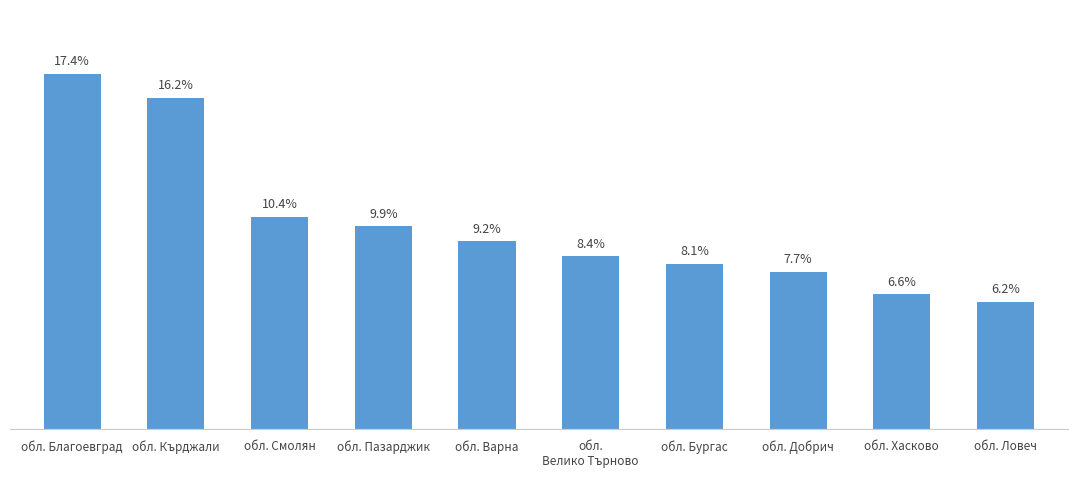

At which label does the data first exceed 9?

обл. Благоевград